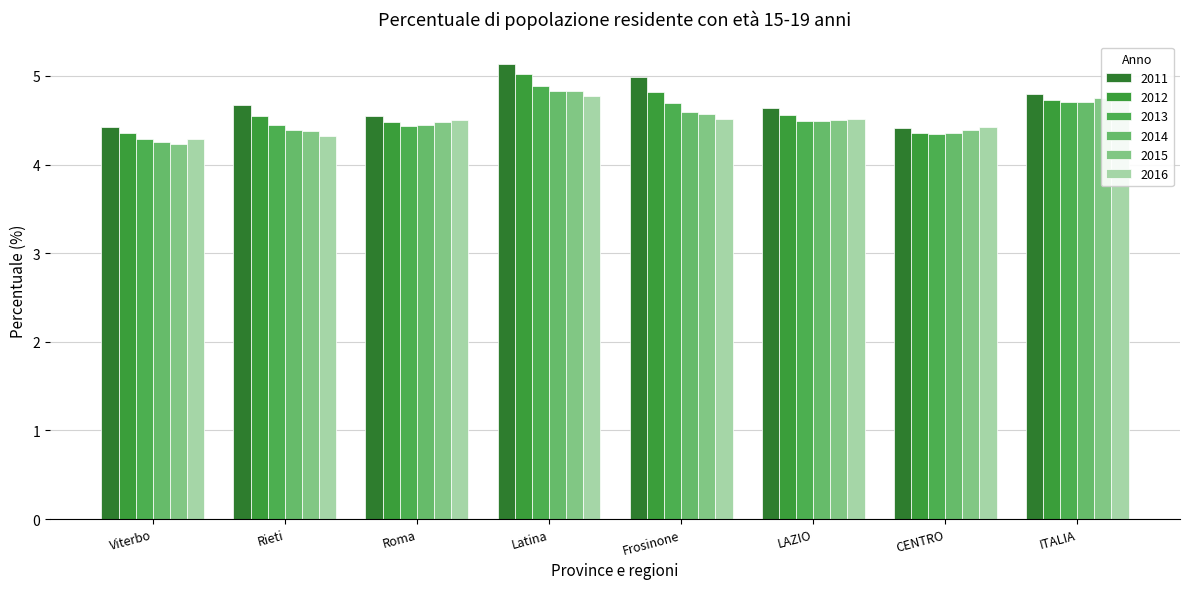

At which category does the chart reach its peak across all series?

Latina